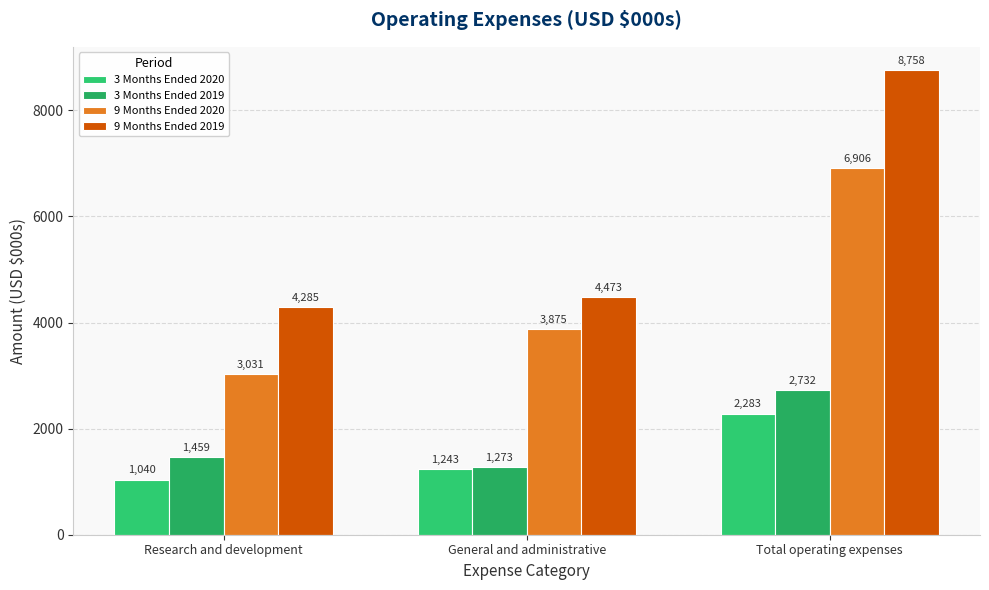

What is the label of the 2nd bar from the left?

General and administrative